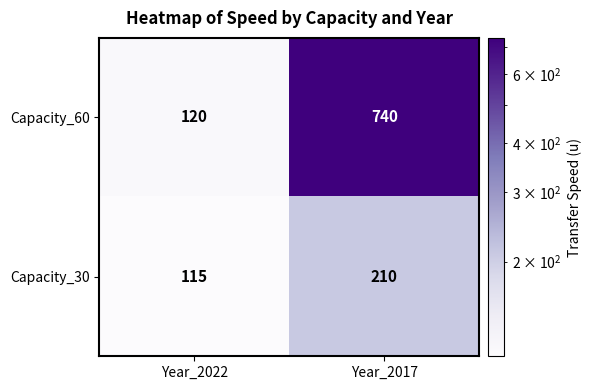

Which series has the largest total across all categories?

Capacity_60